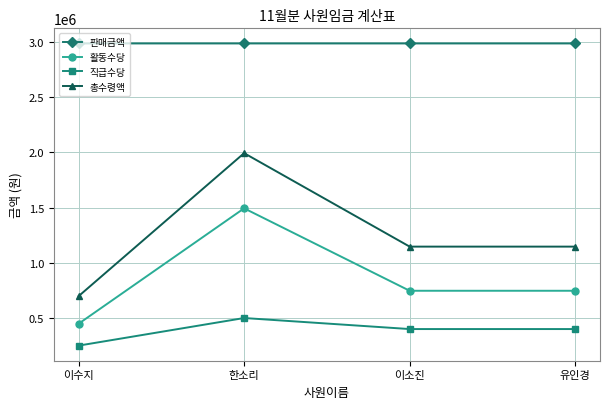

At how many categories does at least one series exceed 624628?

4